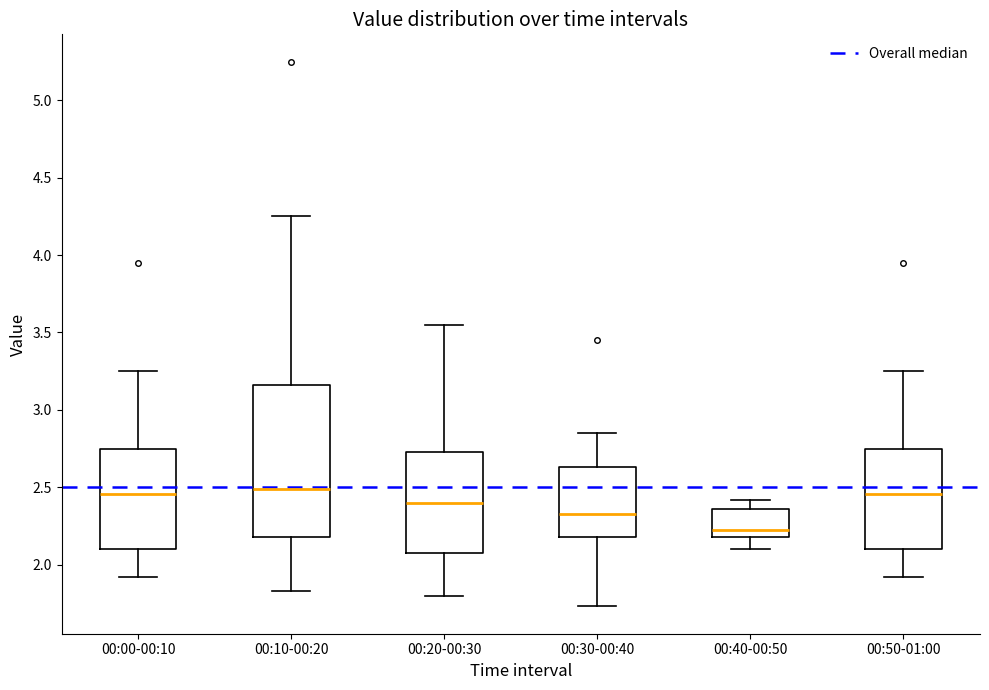

Reading left to right, read every box against the y-axis: the position of its median line, the range the box covers, and the ends of its whiskers. The values are not printed on the chart, so give them approximately, as read against the axis.

00:00-00:10: median 2.45, box 2.10 to 2.75, whiskers 1.90 to 3.25
00:10-00:20: median 2.50, box 2.20 to 3.15, whiskers 1.85 to 4.25
00:20-00:30: median 2.40, box 2.10 to 2.75, whiskers 1.80 to 3.55
00:30-00:40: median 2.35, box 2.20 to 2.65, whiskers 1.75 to 2.85
00:40-00:50: median 2.25, box 2.20 to 2.35, whiskers 2.10 to 2.40
00:50-01:00: median 2.45, box 2.10 to 2.75, whiskers 1.90 to 3.25